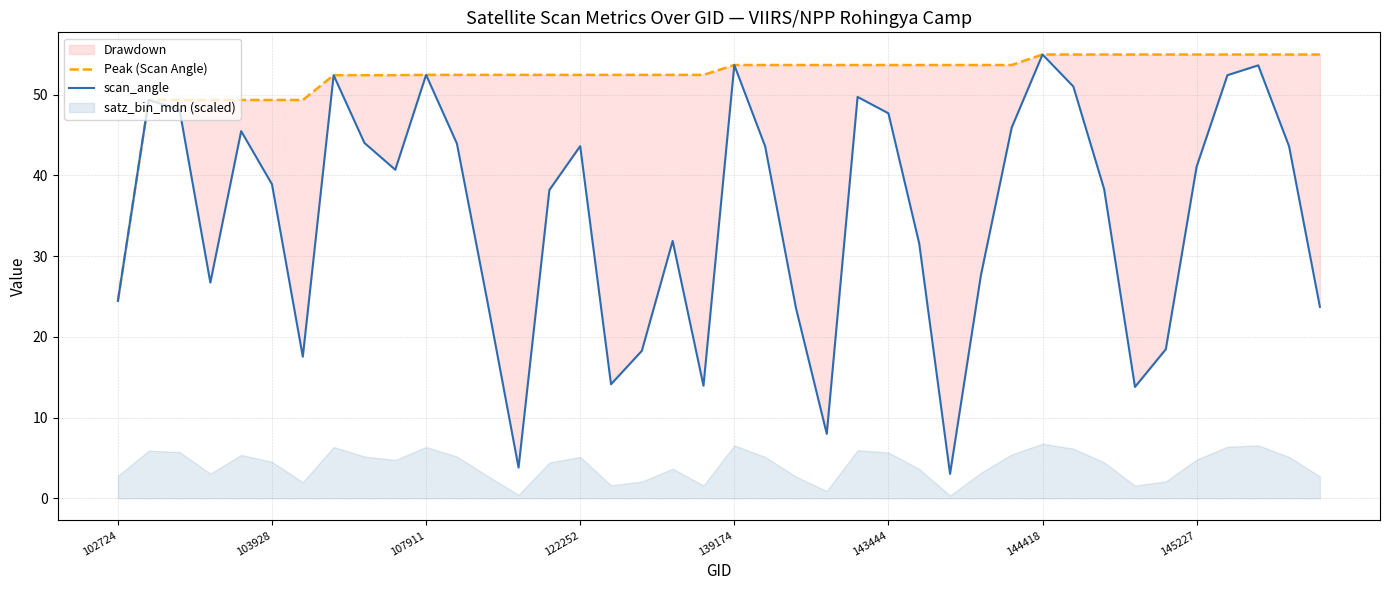

What position from the left is 28?

29